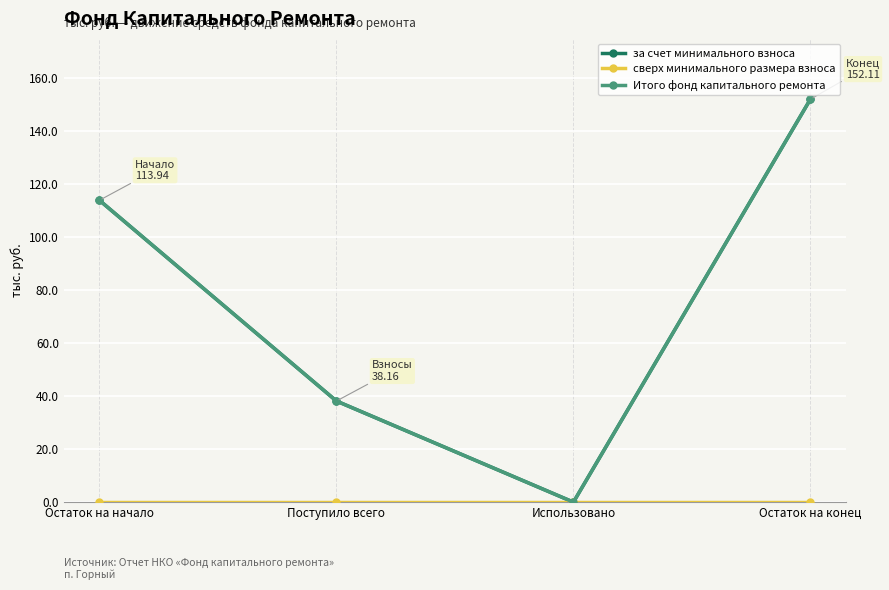

Does the chart have visible grid lines?

Yes